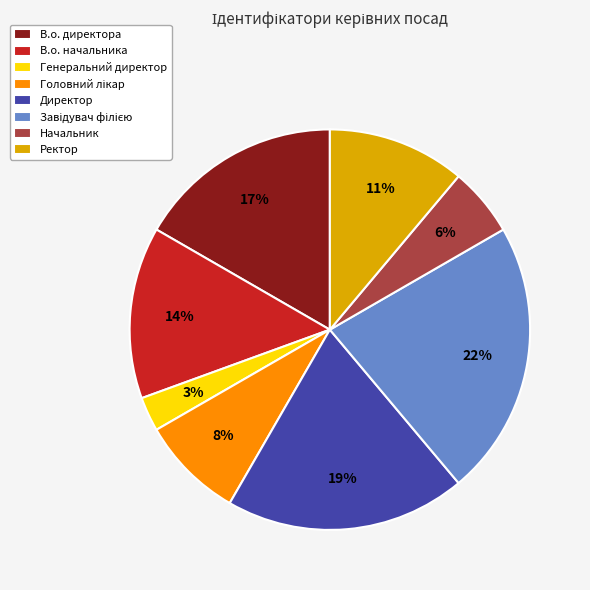

Between Ректор and Начальник, which is larger?

Ректор